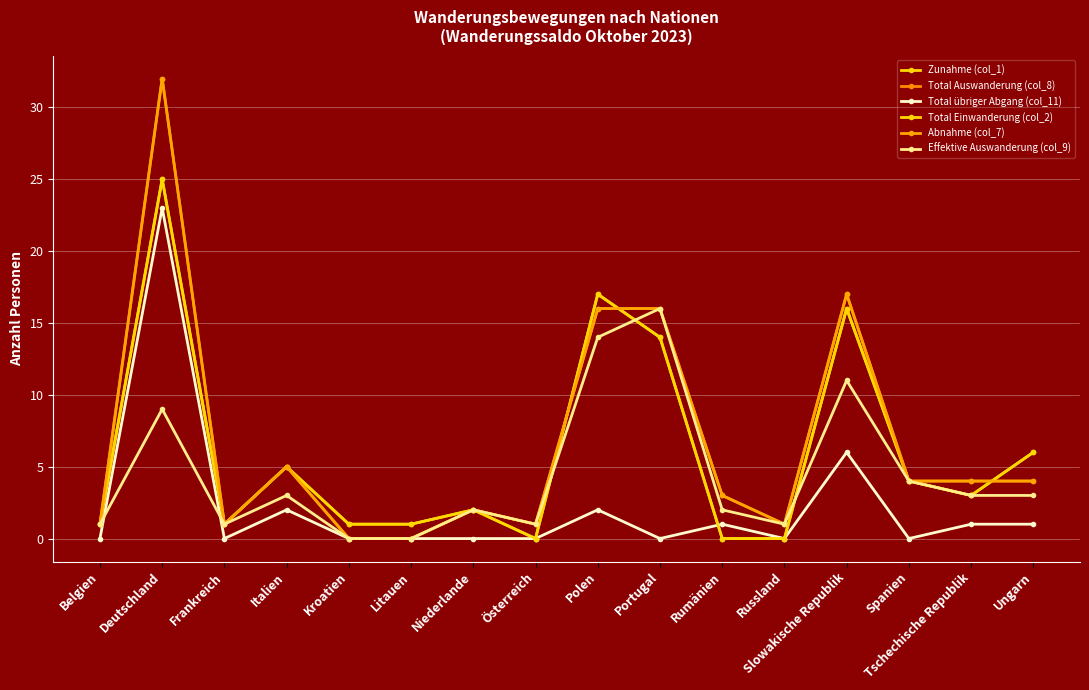

Does the chart have visible grid lines?

Yes